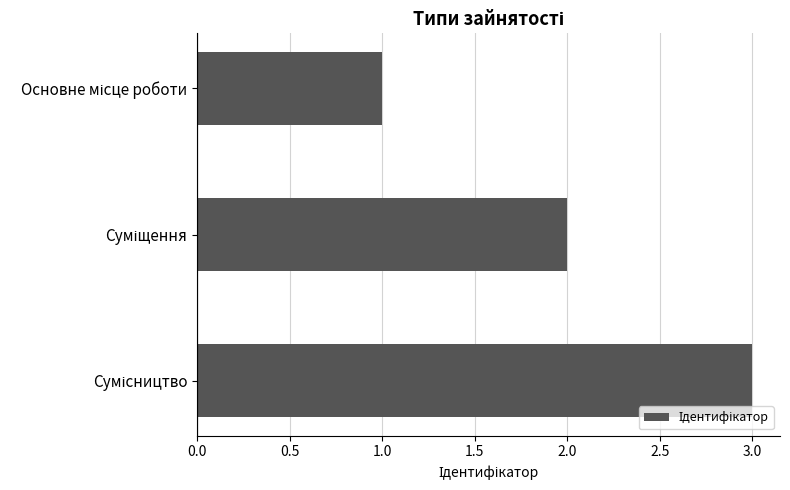

What is the greatest value displayed?

3